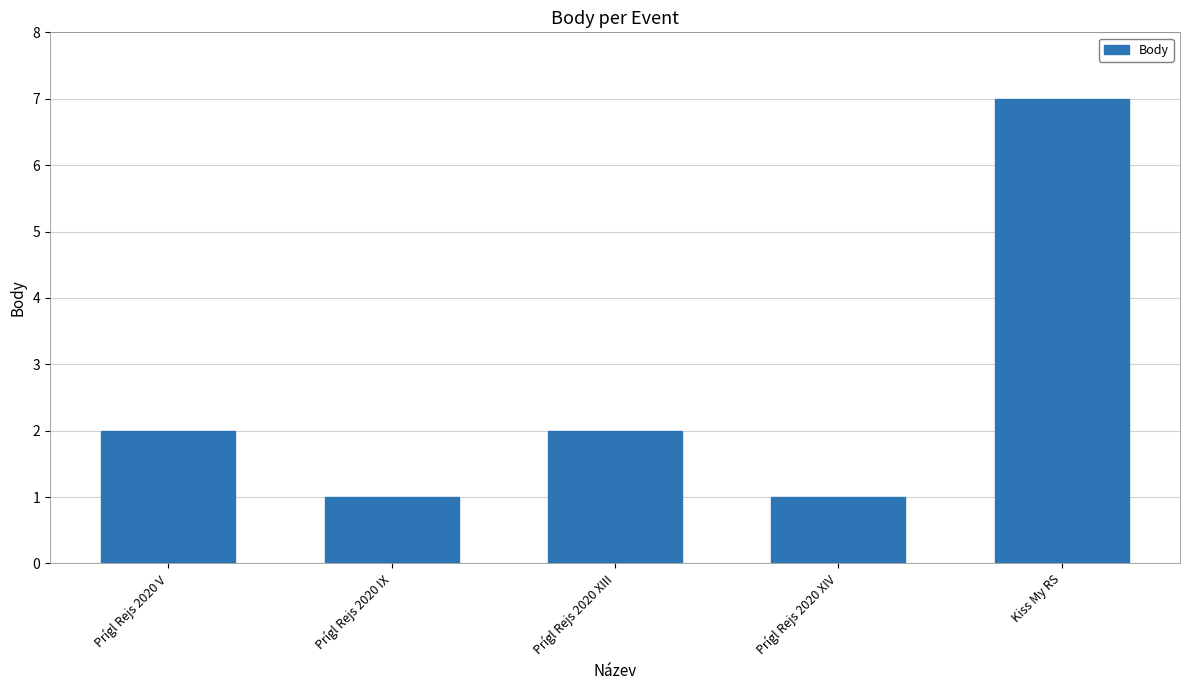

What is the value of the 3rd bar from the left?

2